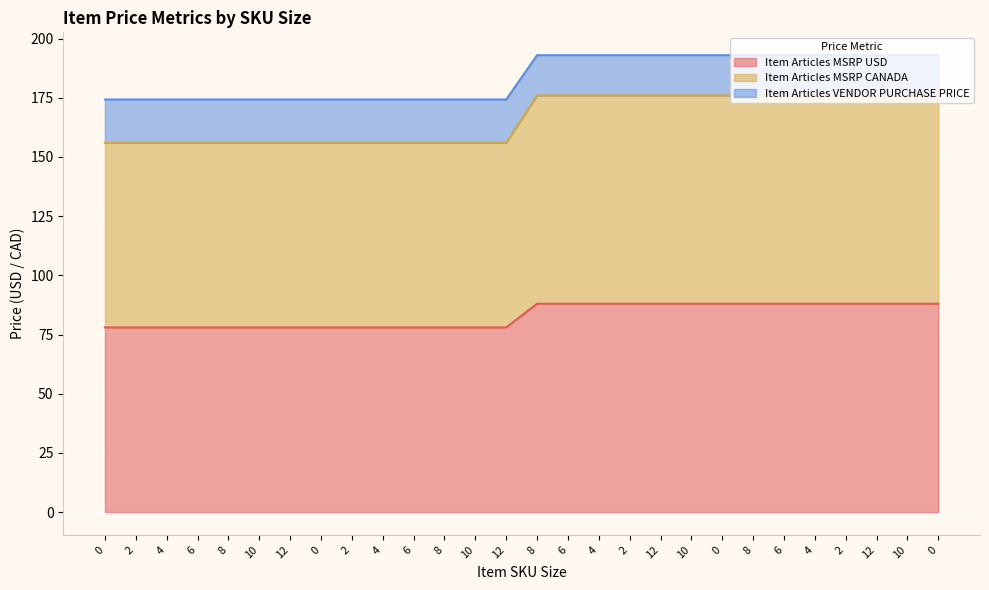

Reading right to left, extract all data points from this chart.

Item Articles MSRP USD: 88.0	88.0	88.0	88.0	88.0	88.0	88.0	88.0	88.0	88.0	88.0	88.0	88.0	88.0	78.0	78.0	78.0	78.0	78.0	78.0	78.0	78.0	78.0	78.0	78.0	78.0	78.0	78.0
Item Articles MSRP CANADA: 176.0	176.0	176.0	176.0	176.0	176.0	176.0	176.0	176.0	176.0	176.0	176.0	176.0	176.0	156.0	156.0	156.0	156.0	156.0	156.0	156.0	156.0	156.0	156.0	156.0	156.0	156.0	156.0
Item Articles VENDOR PURCHASE PRICE: 193.0	193.0	193.0	193.0	193.0	193.0	193.0	193.0	193.0	193.0	193.0	193.0	193.0	193.0	174.3	174.3	174.3	174.3	174.3	174.3	174.3	174.3	174.3	174.3	174.3	174.3	174.3	174.3